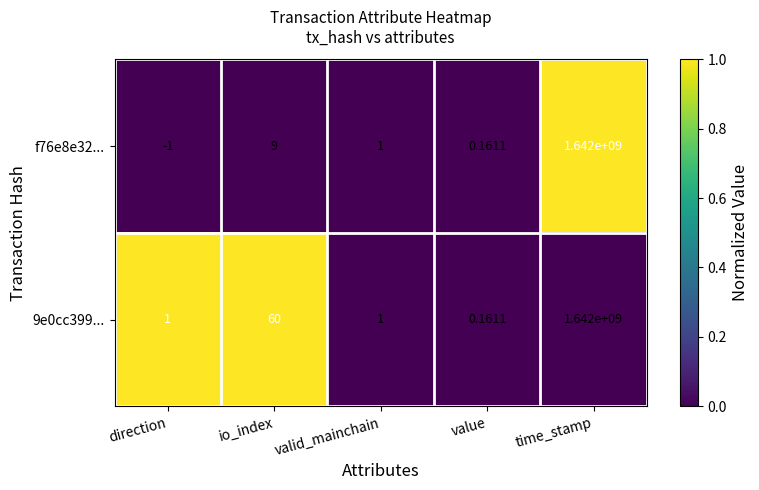

At which label is 9e0cc399... closest to 821000000?

io_index